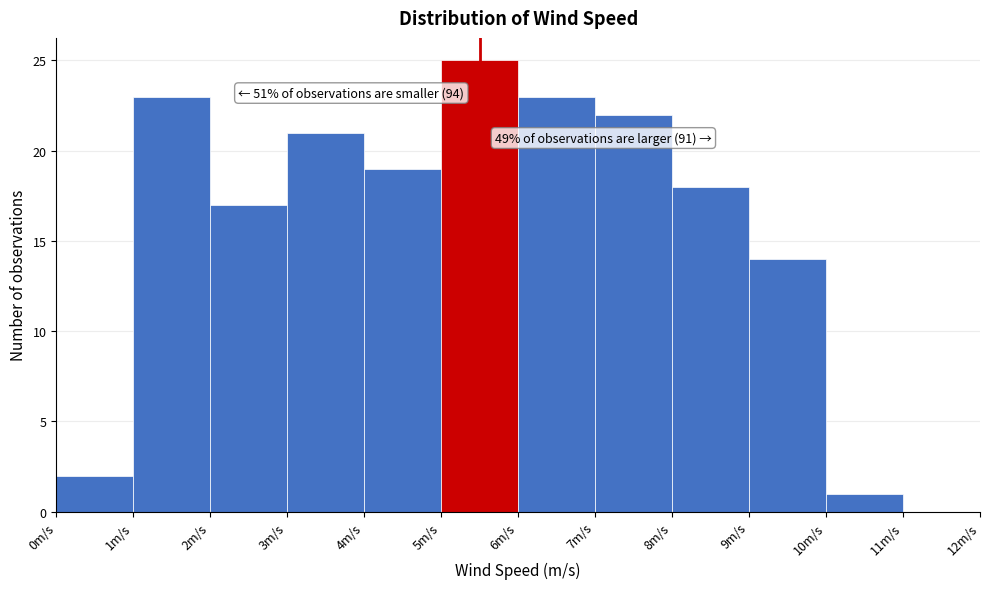

Over which range of the x-axis is the bar tallest?

5 to 6